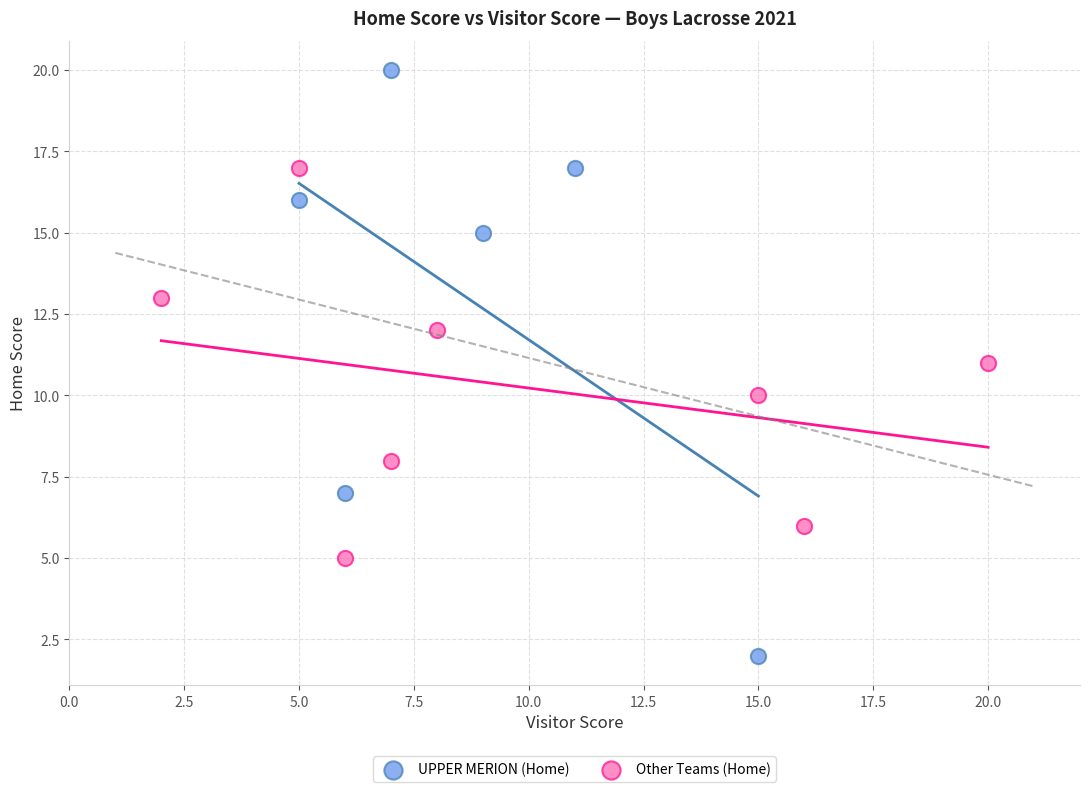

Which series has the widest spread of Y values?

UPPER MERION (Home)